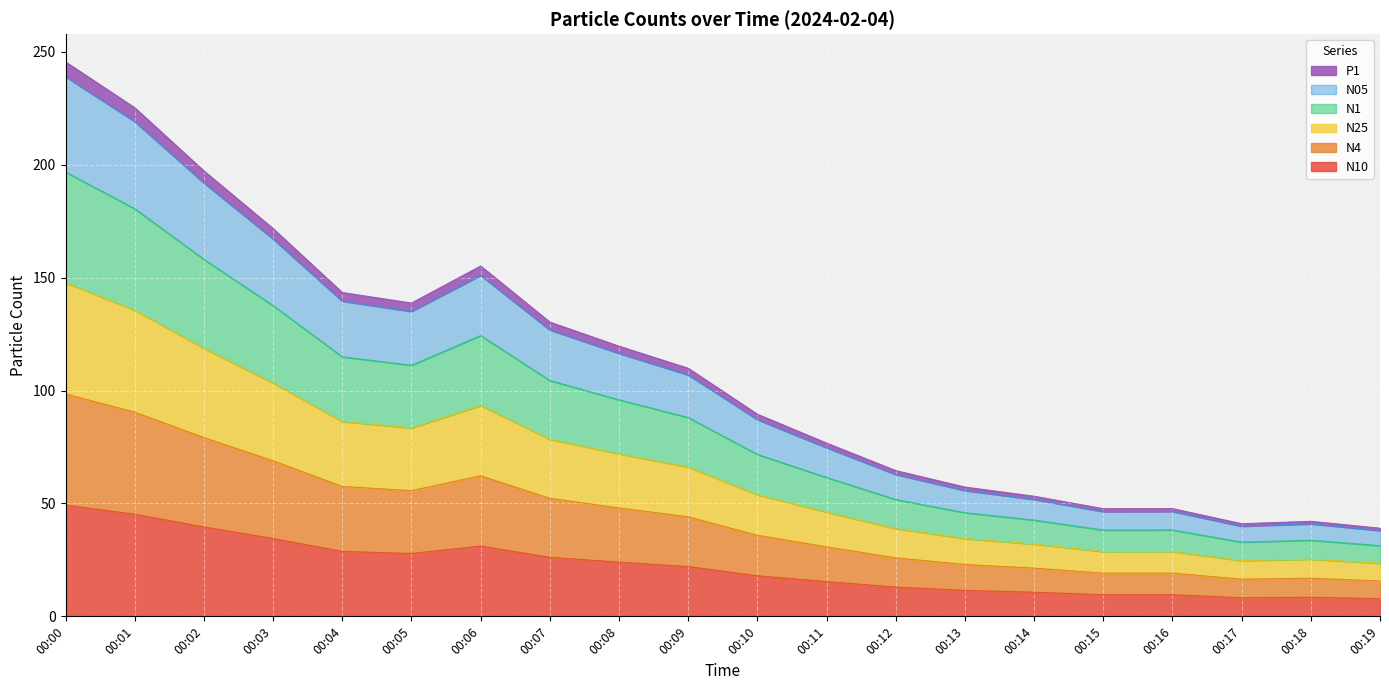

How many distinct data groups are displayed?

6